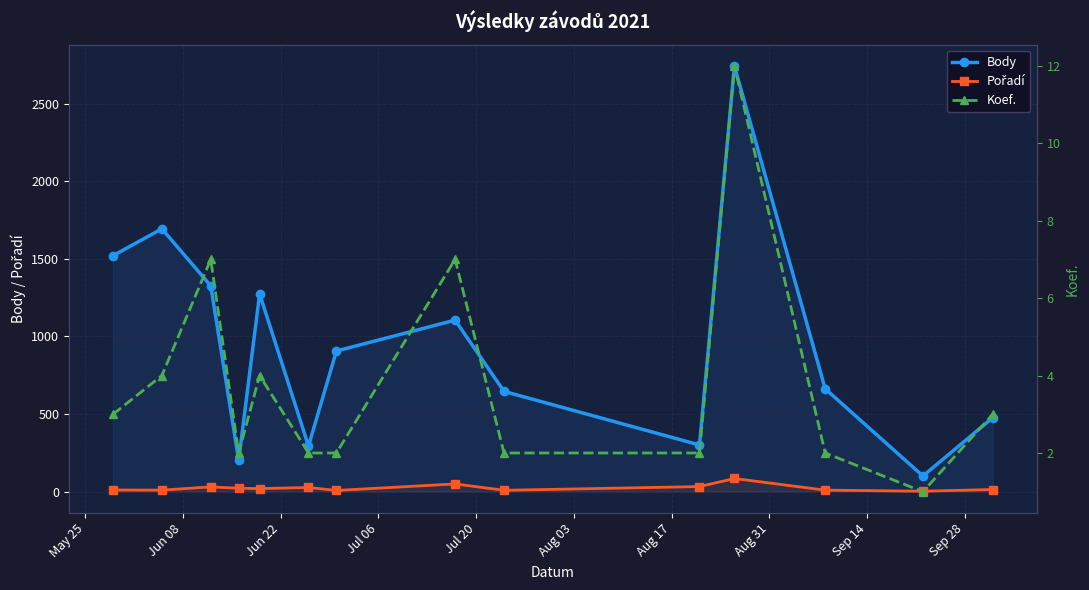

In Body, how many points are higher than both neighbors (excluding endpoints)?

4